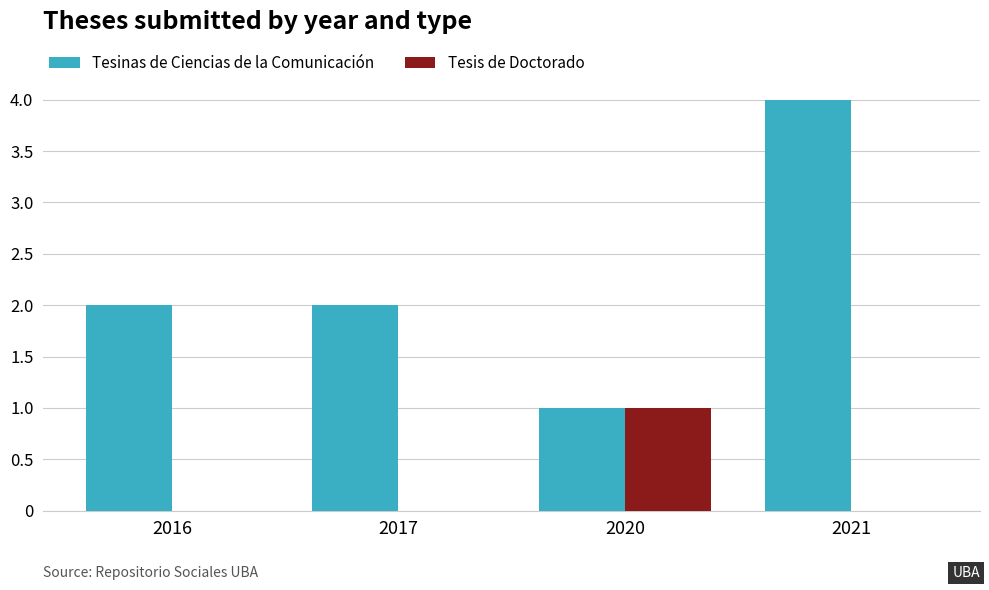

Which category has the highest value across all series?

2021